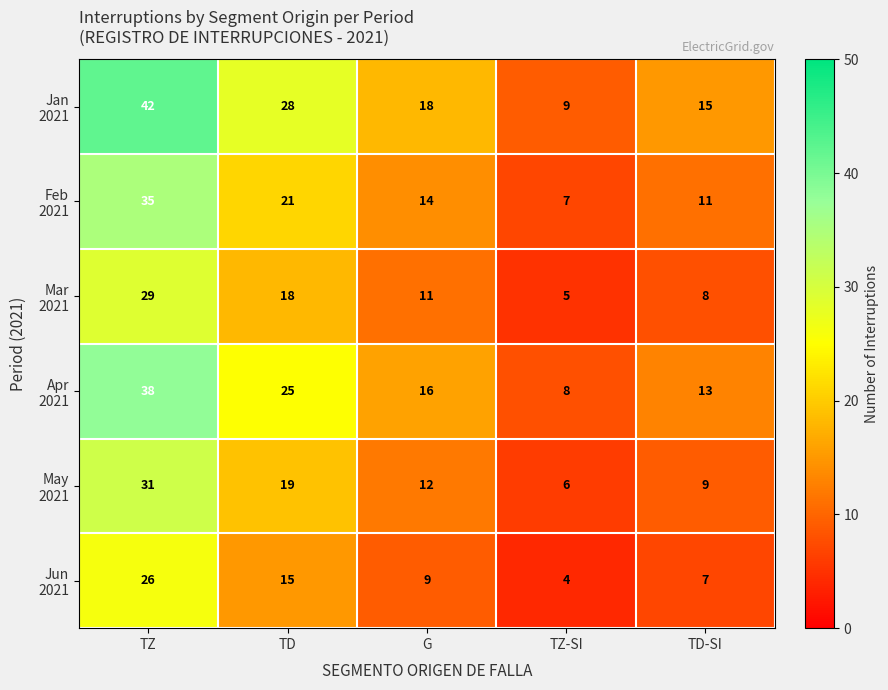

At which category is the sum across all series the highest?

TZ